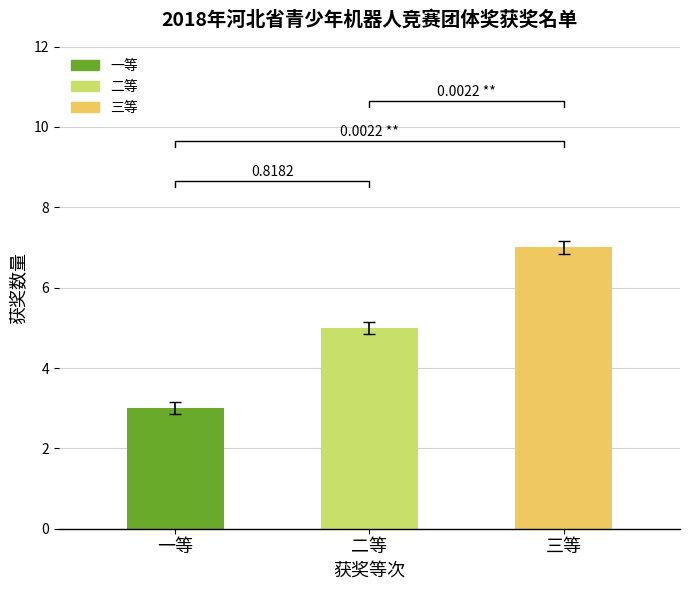

The value at 三等 is 3. True or false?

False